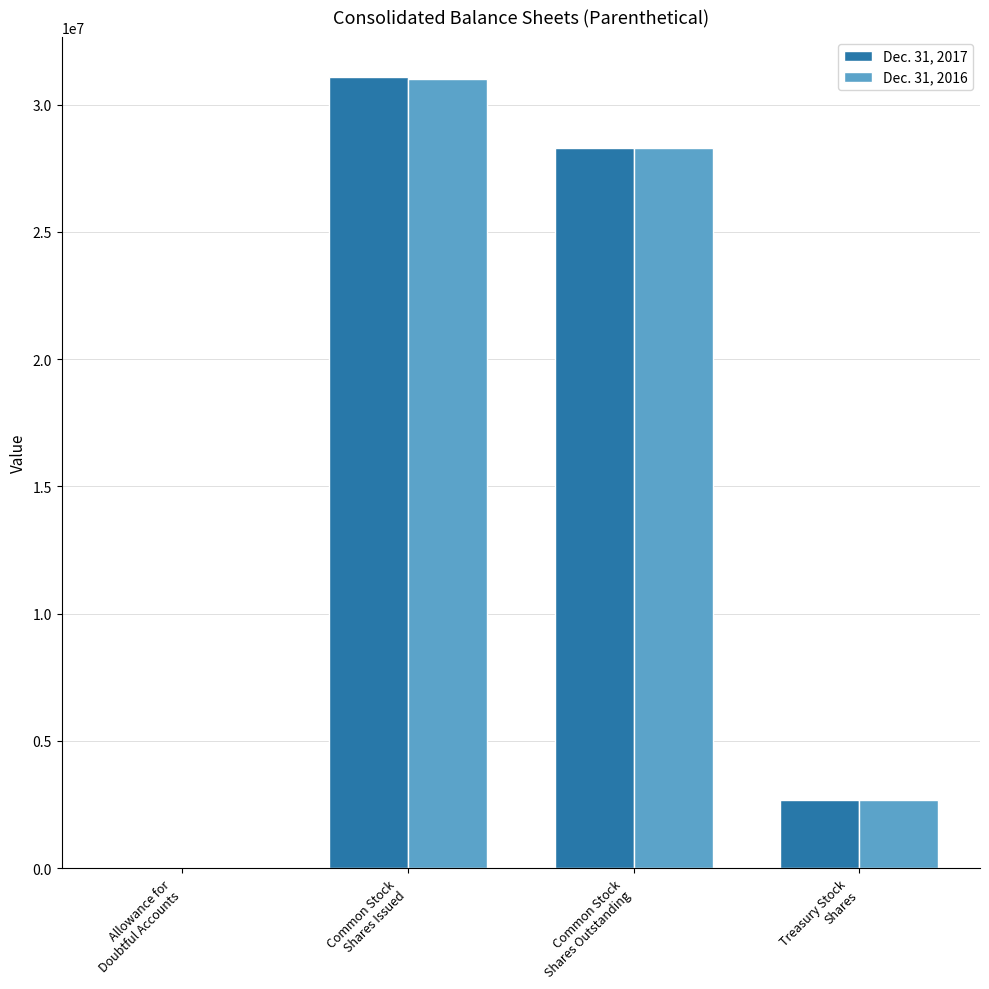

What is the approximate value of Dec. 31, 2016 at Common Stock
Shares Outstanding?

28300000.0